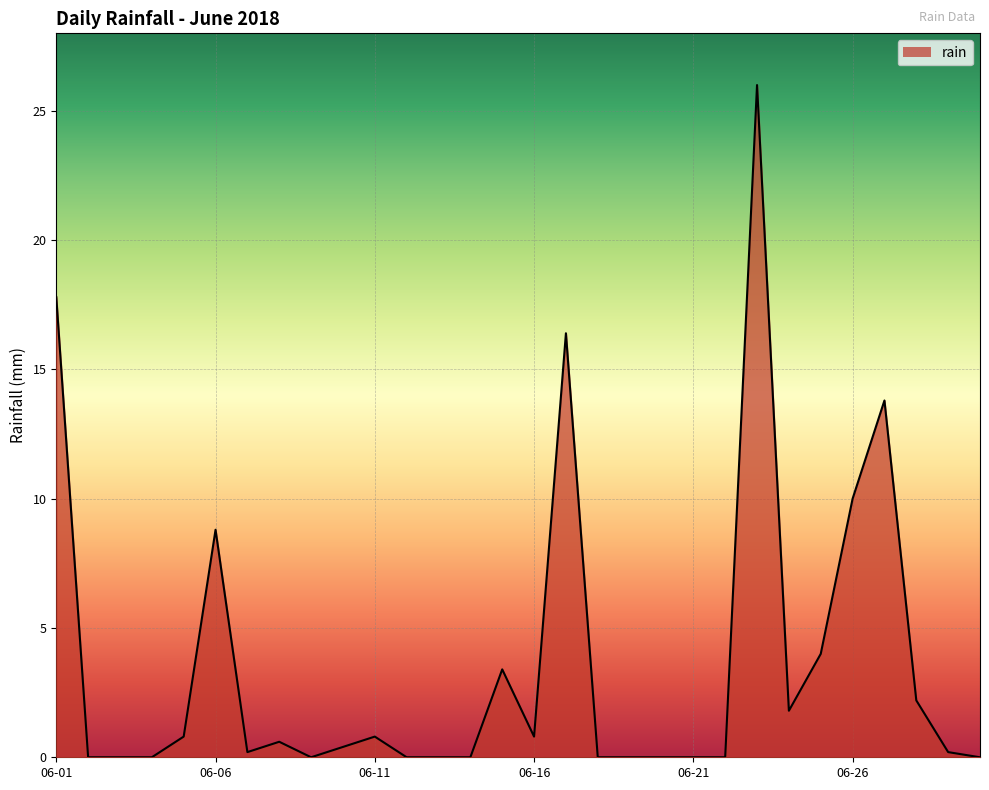

What is the maximum value shown in the chart?

26.0